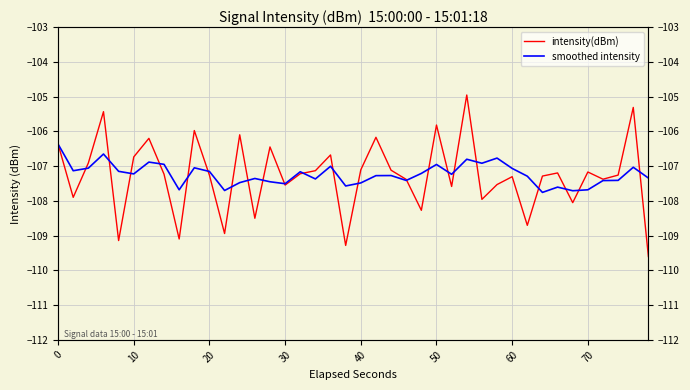

Where is intensity(dBm) nearest to the value -107?

20